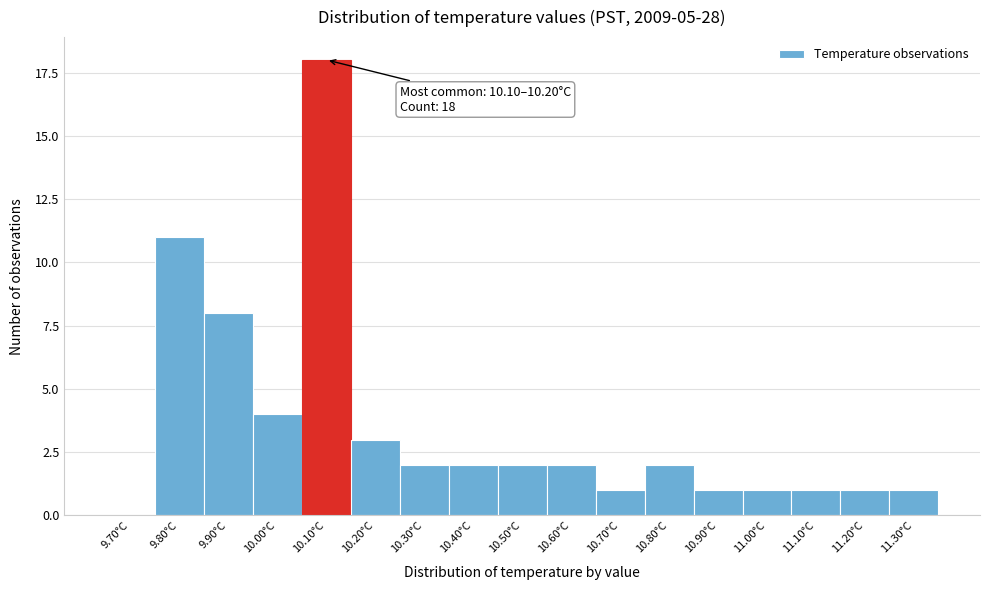

Reading left to right, extract all data points from this chart.

9.70°C=0	9.80°C=11	9.90°C=8	10.00°C=4	10.10°C=18	10.20°C=3	10.30°C=2	10.40°C=2	10.50°C=2	10.60°C=2	10.70°C=1	10.80°C=2	10.90°C=1	11.00°C=1	11.10°C=1	11.20°C=1	11.30°C=1